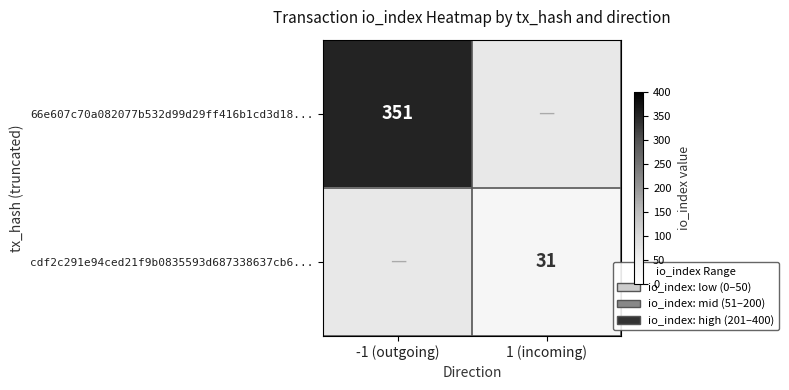

What is the minimum value shown in the chart?

31.0